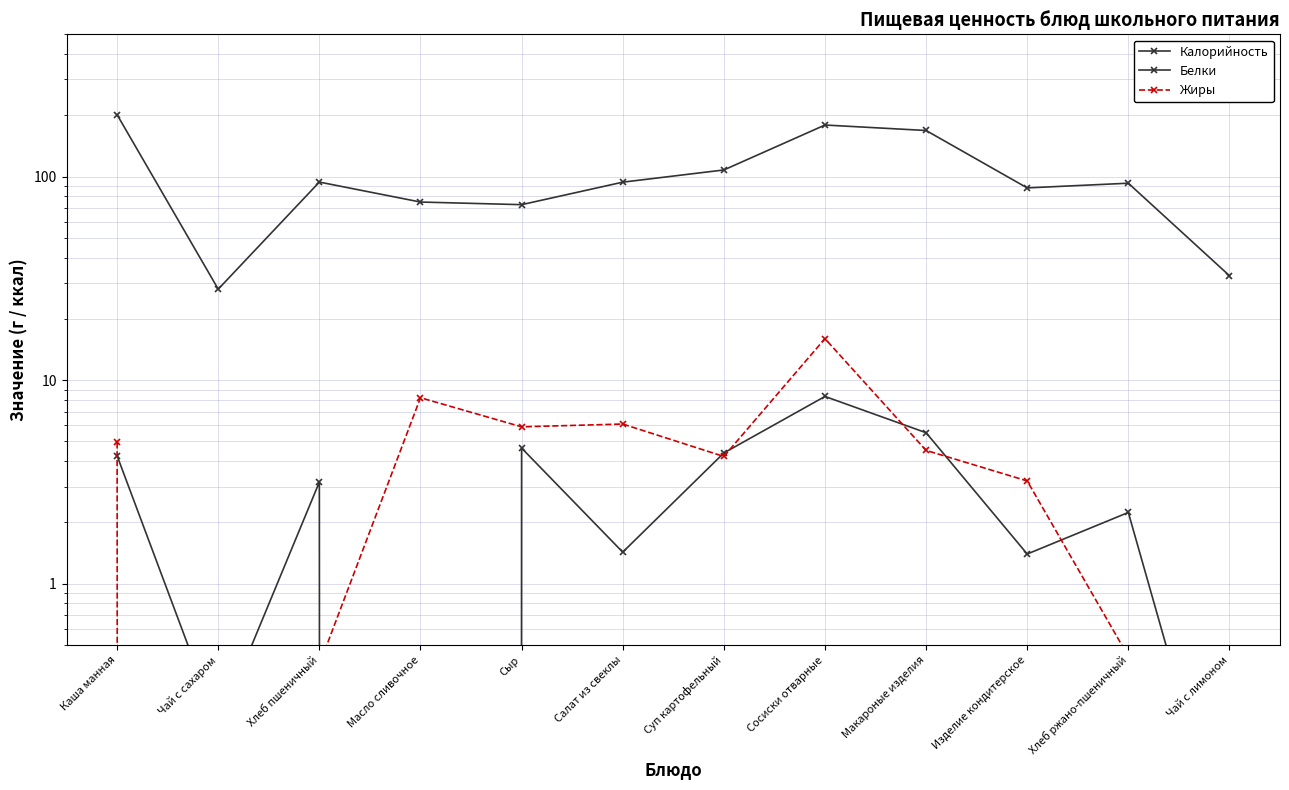

Where is the first local minimum for Калорийность?

Чай с сахаром